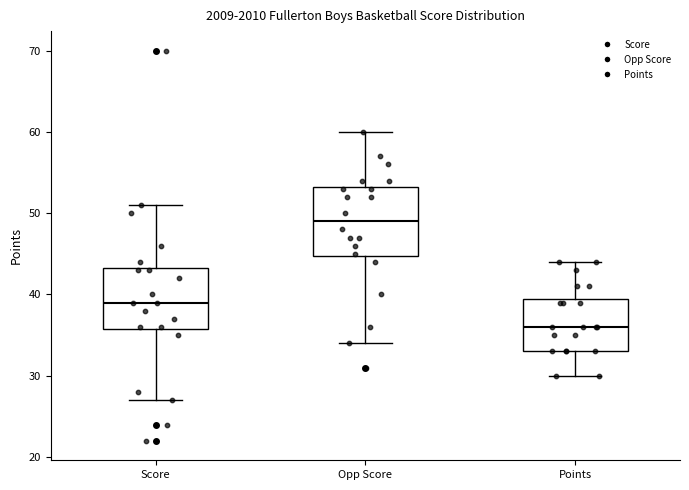

Where is the upper edge of the box for Opp Score on the y-axis? The values are not printed on the chart, so give them approximately, as read against the axis.

53